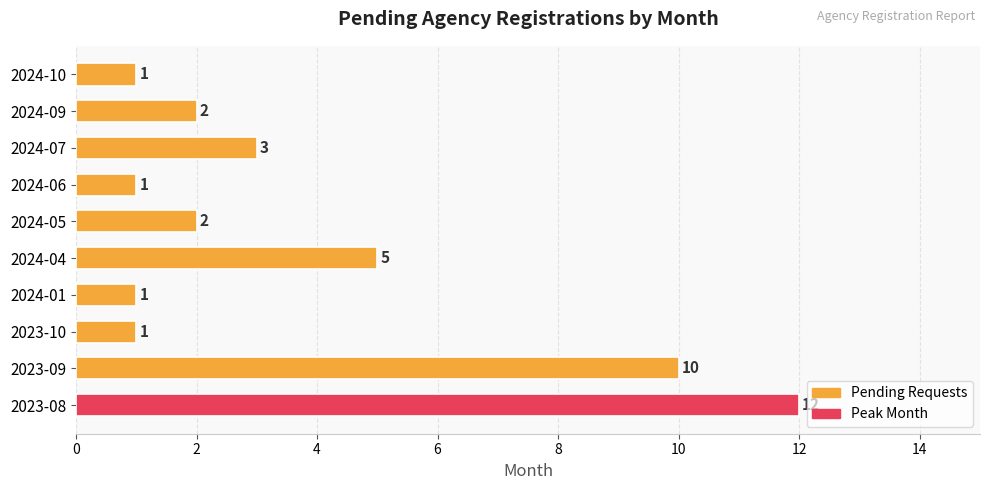

What is the average value?

4